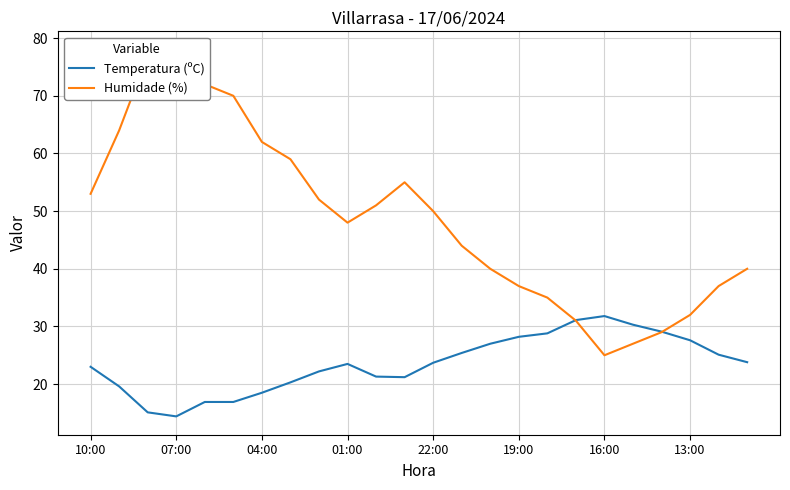

What is the highest value of the Temperatura (ºC) series?

31.8